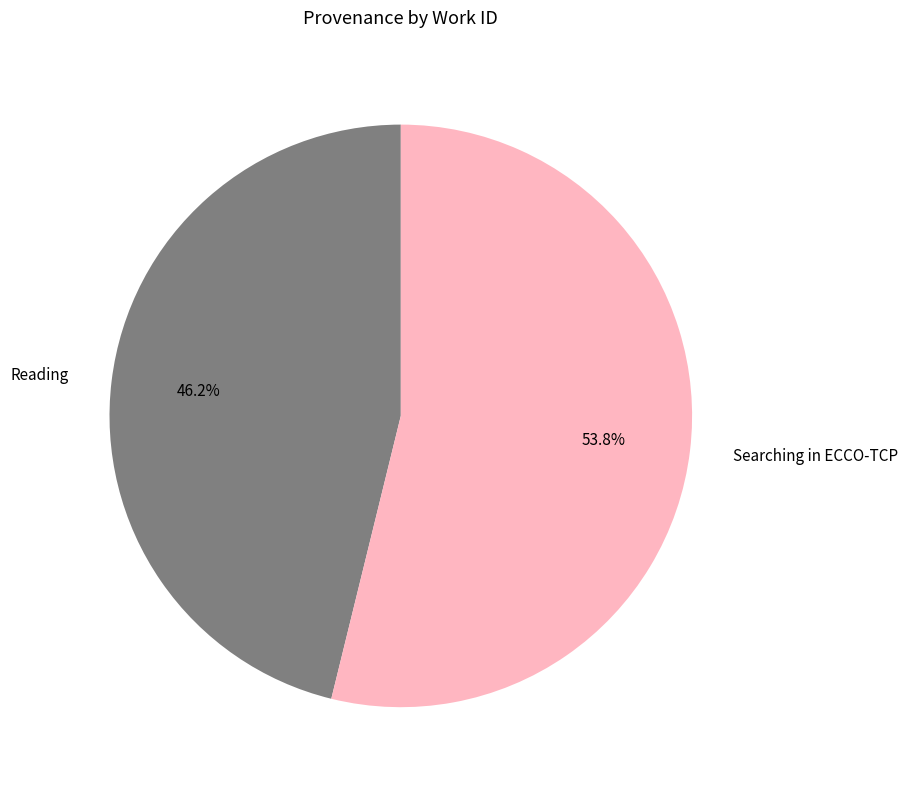

Which has a higher value, Reading or Searching in ECCO-TCP?

Searching in ECCO-TCP